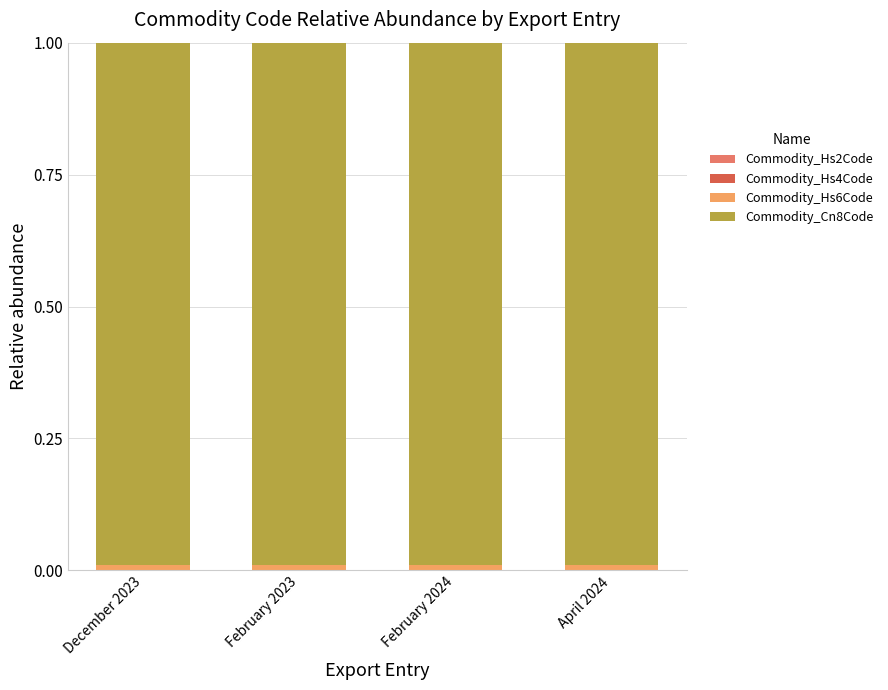

Does the chart contain stacked bars?

Yes